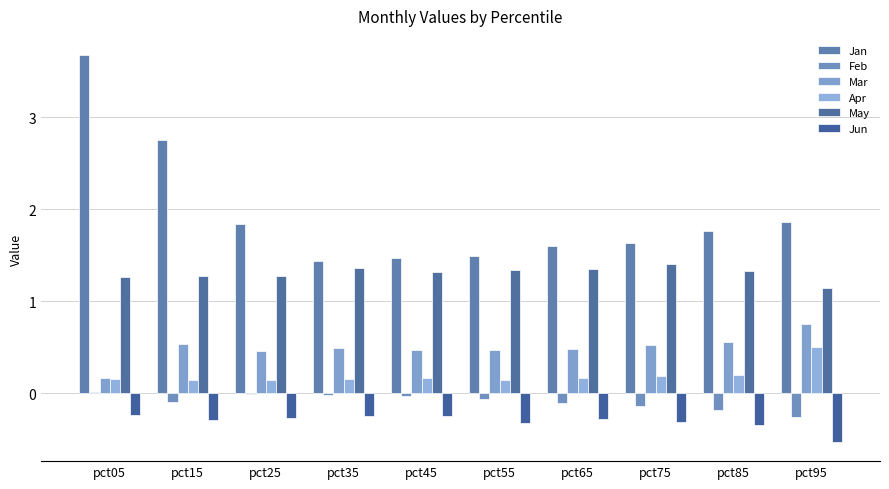

How many groups of bars are there?

10